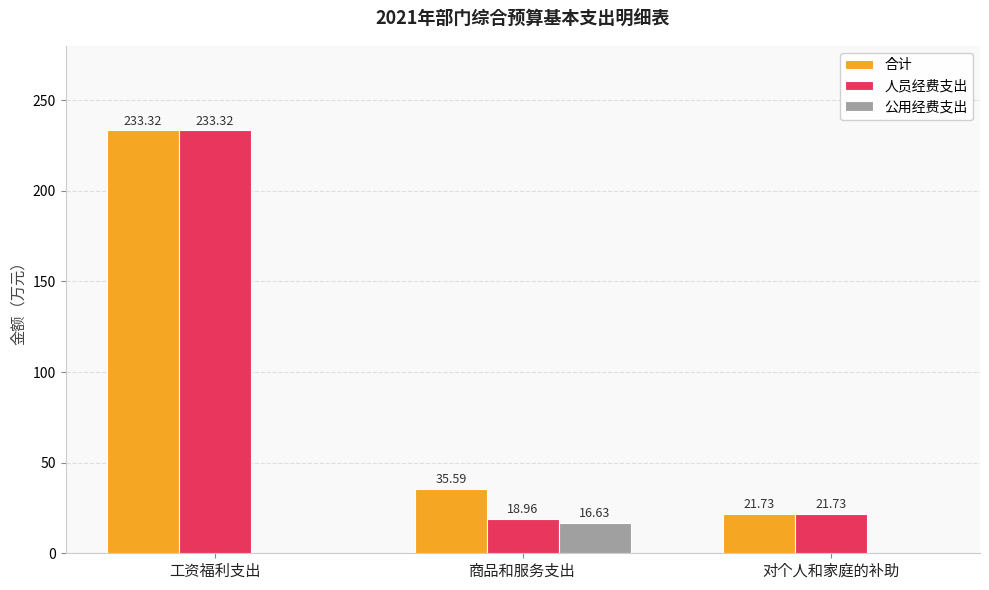

Which category has the highest value across all series?

工资福利支出